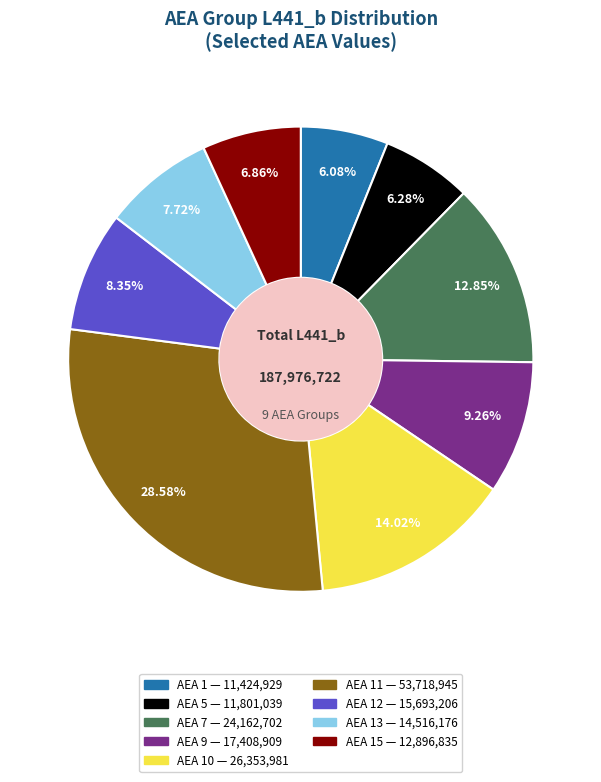

Is there any slice that represents more than half of the pie?

No